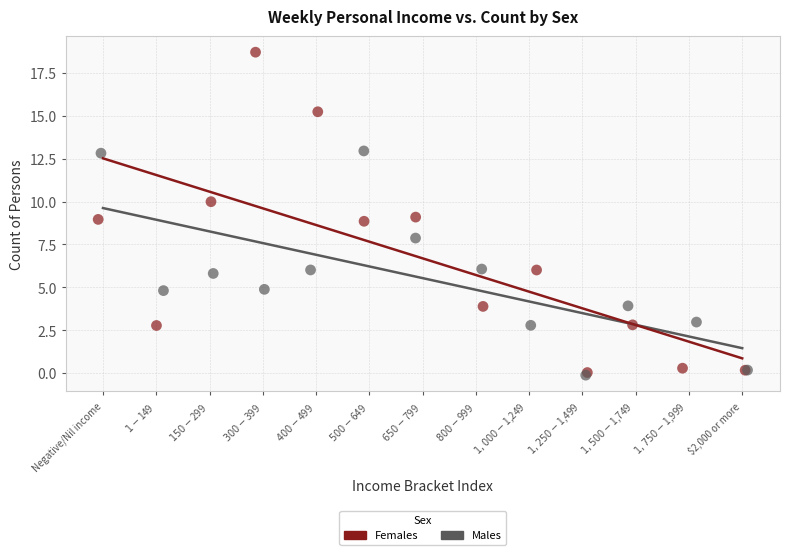

Which series has the largest Y range (max minus min)?

Females